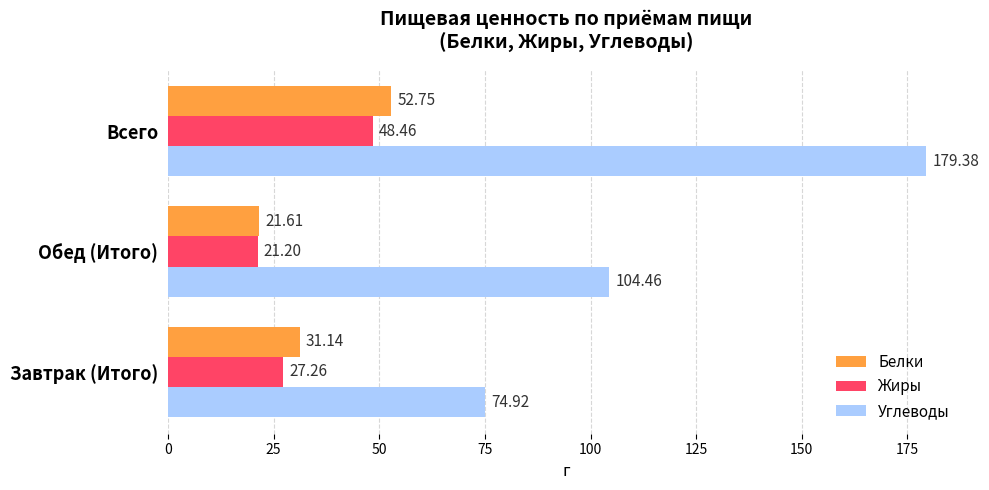

At which label does Жиры reach its peak?

Всего